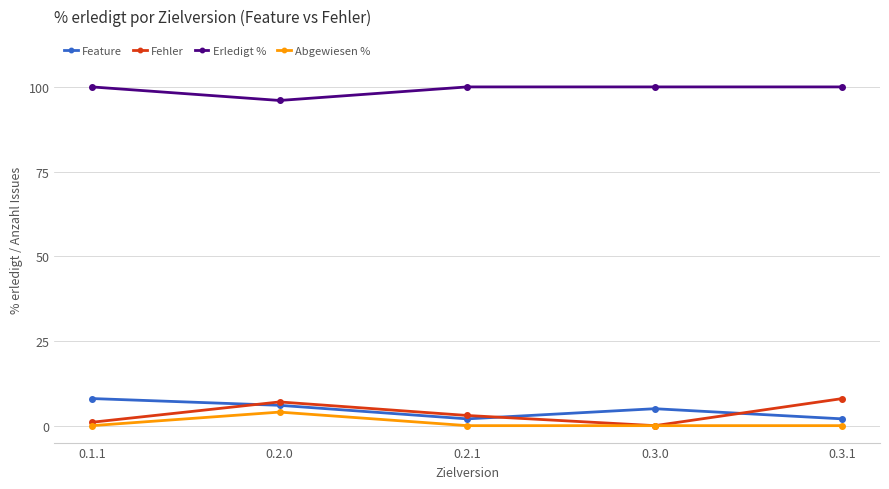

What is the difference between the highest and lowest values at 0.3.1?

100